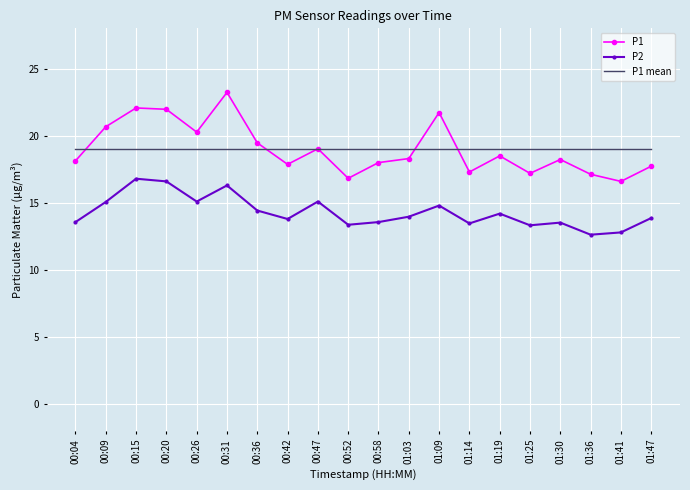

What is the value of the P2 point at the 5th from the left?

15.1